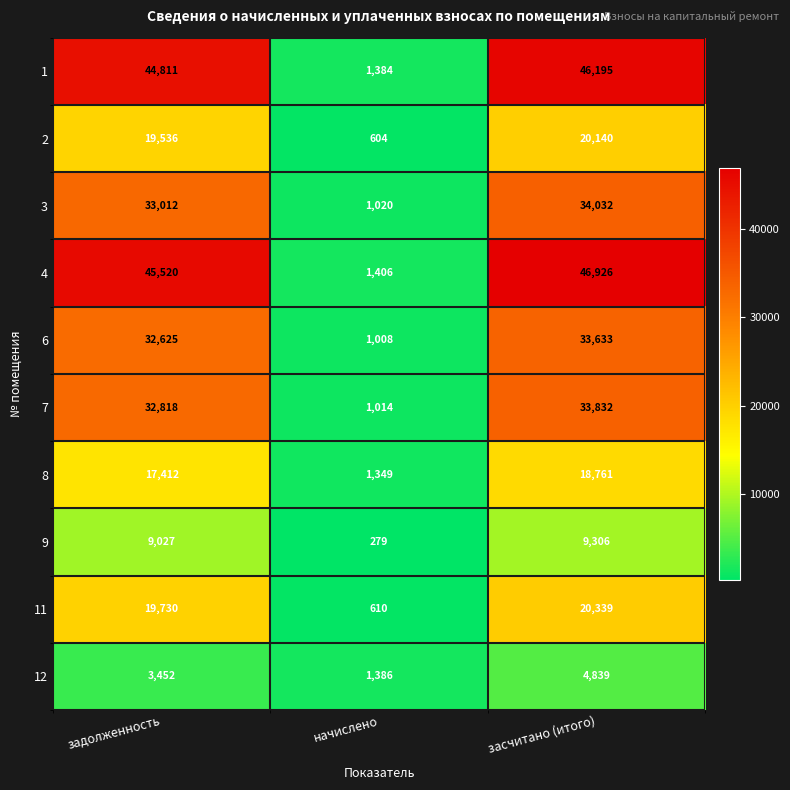

What is the approximate value of 1 at задолженность, to the nearest 100?

44800